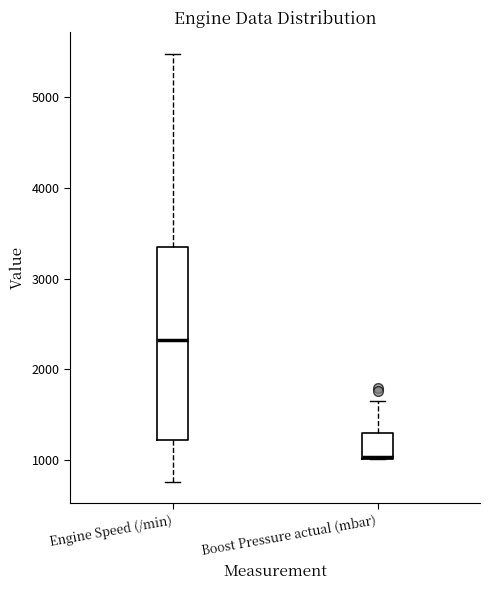

Which box has the lowest median line?

Boost Pressure actual (mbar)